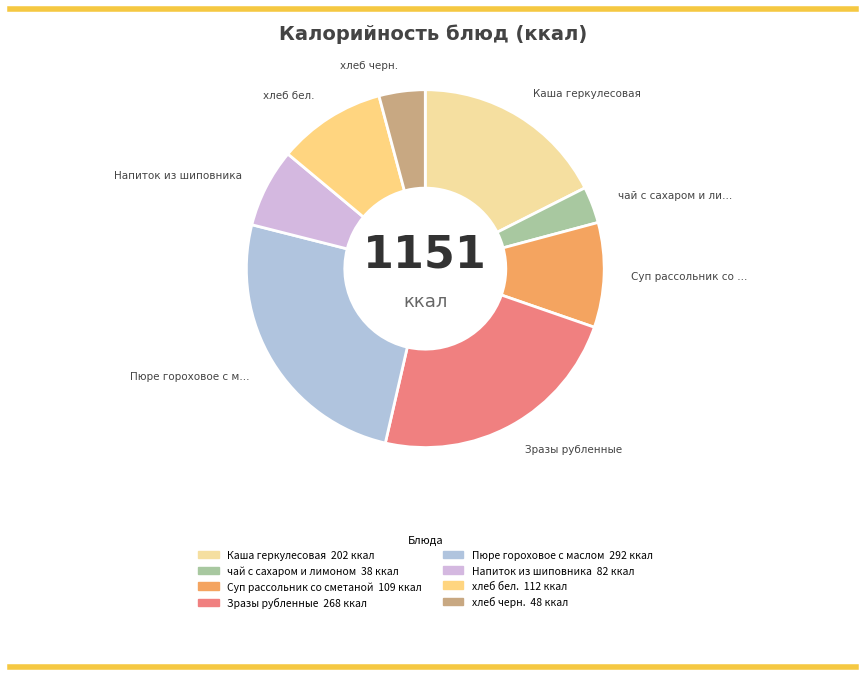

To the nearest percent, what is the combined percentage of Суп рассольник со сметаной and Зразы рубленные?

33%